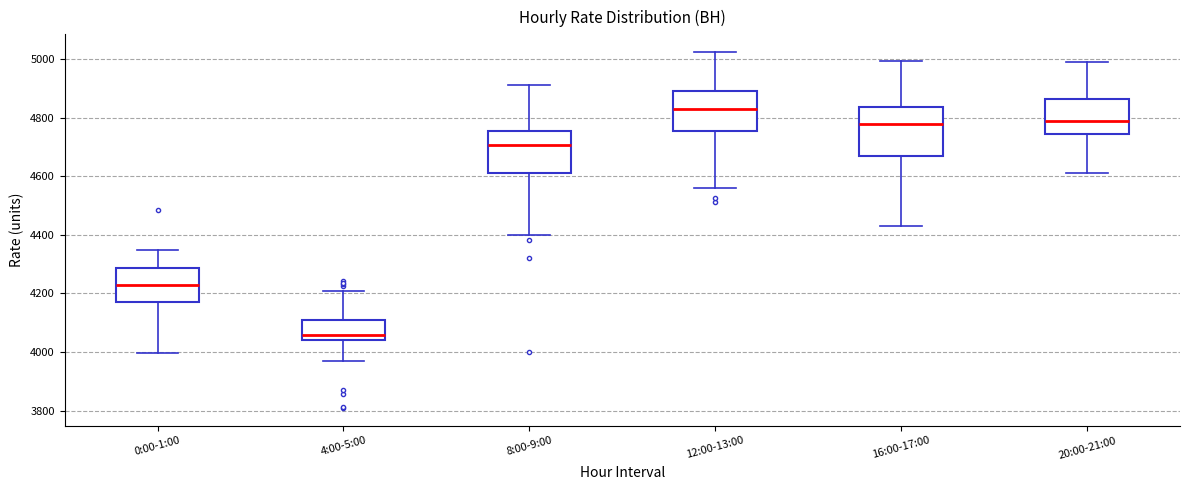

Where is the lower edge of the box for 16:00-17:00 on the y-axis? The values are not printed on the chart, so give them approximately, as read against the axis.

4660